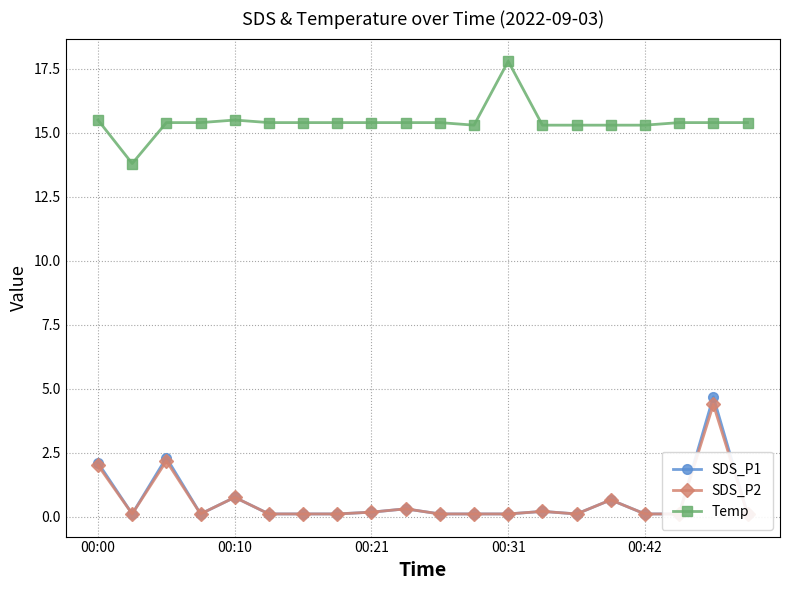

What is the average value of the SDS_P1 series?

0.6